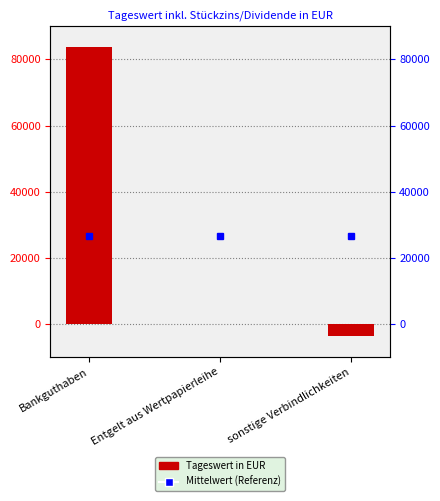

What is the change in value from Bankguthaben to sonstige Verbindlichkeiten?

-87312.3